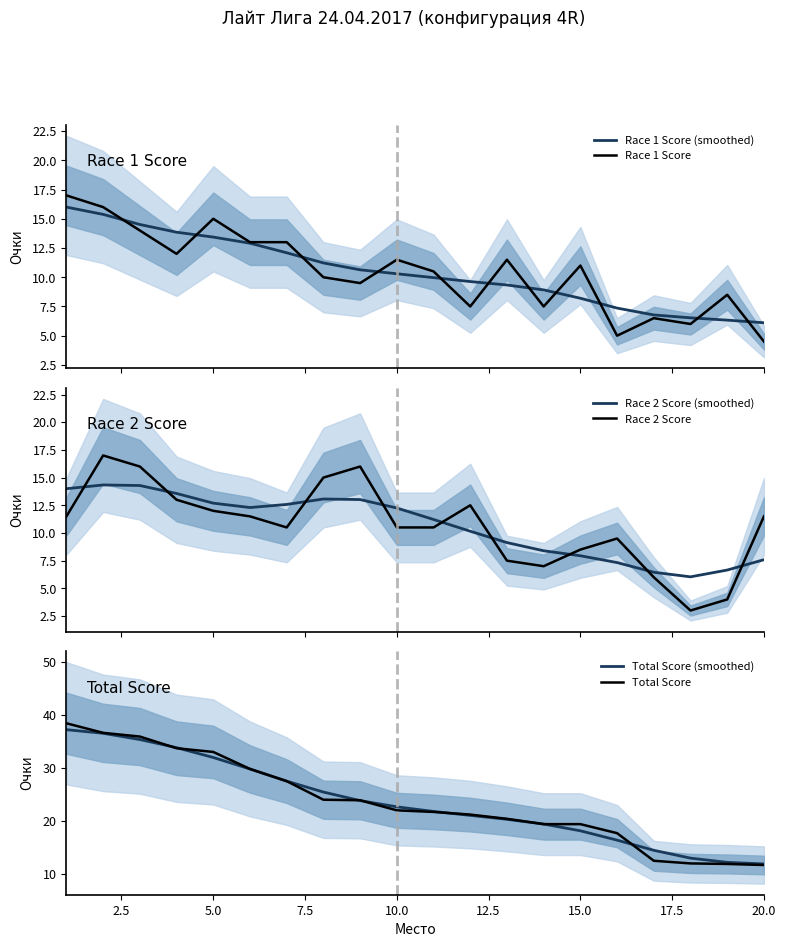

How many intersections are there between Race 2 Score (smoothed) and Race 2 Score?

9